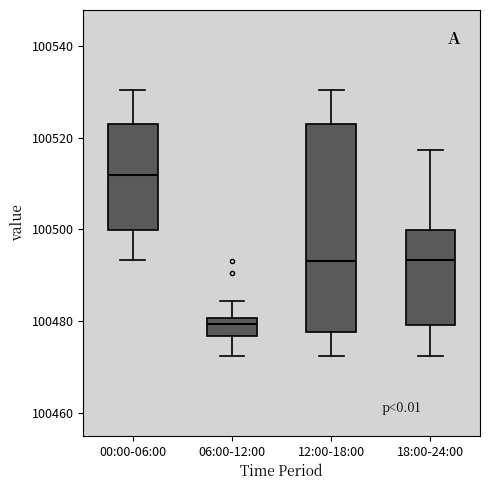

Which box is the tallest, from its lower edge to its upper edge?

12:00-18:00